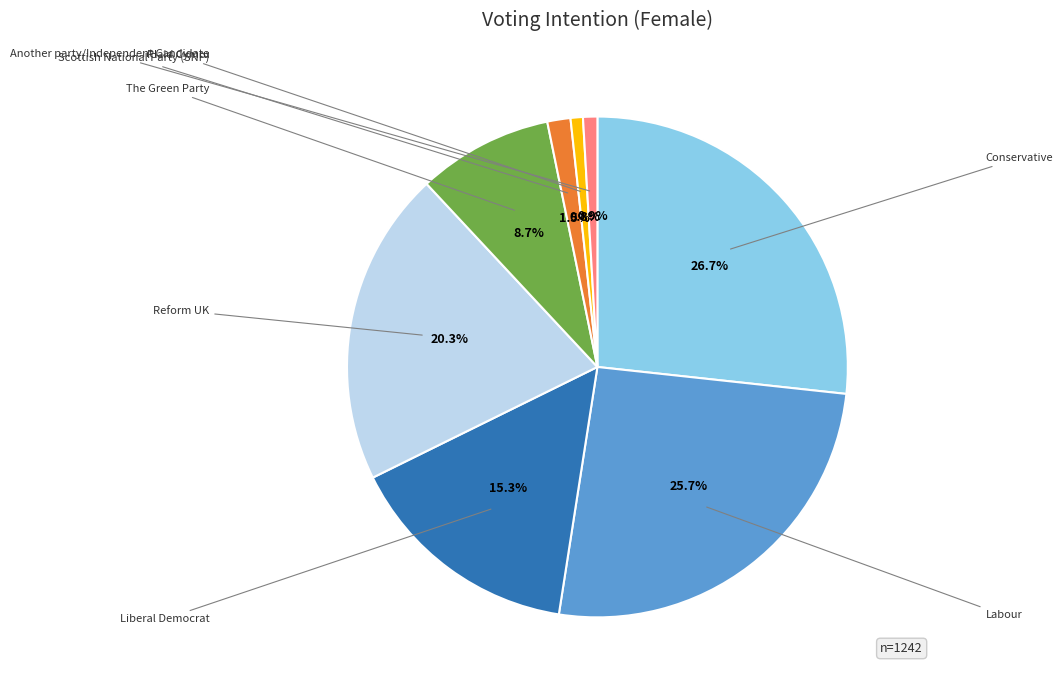

Does any single category account for the majority?

No